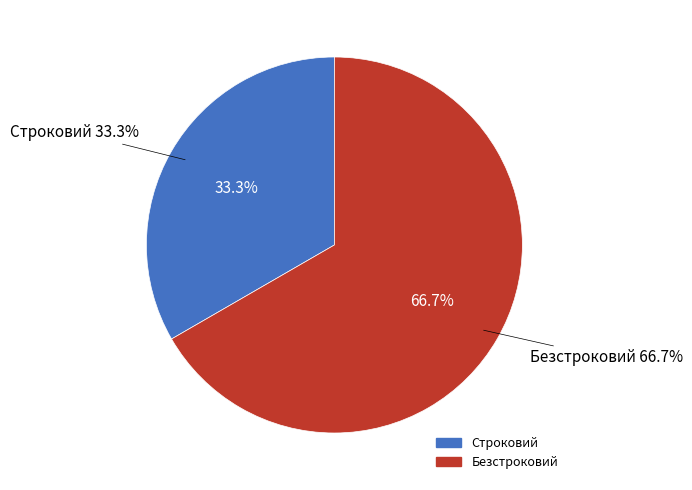

To the nearest percent, what is the average slice percentage?

50%